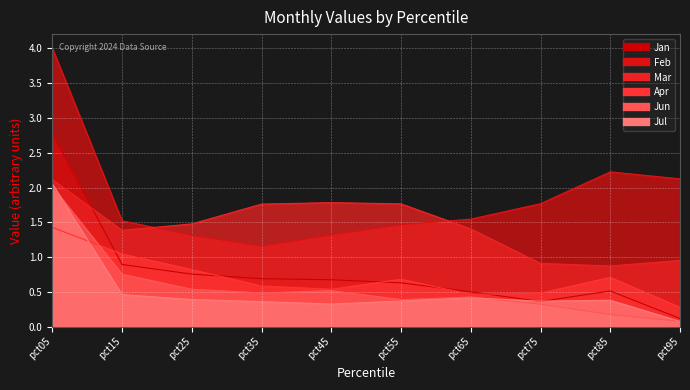

Reading right to left, list all the values displayed in this chart.

Jan: 0.1	0.5	0.4	0.5	0.6	0.7	0.7	0.8	0.9	2.8
Feb: 2.1	2.2	1.8	1.5	1.5	1.3	1.2	1.3	1.5	4.0
Mar: 1.0	0.9	0.9	1.4	1.8	1.8	1.8	1.5	1.4	2.1
Apr: 0.3	0.7	0.5	0.5	0.7	0.5	0.6	0.8	1.0	1.4
Jun: 0.1	0.2	0.3	0.4	0.4	0.5	0.5	0.5	0.8	2.0
Jul: 0.1	0.4	0.4	0.4	0.4	0.3	0.4	0.4	0.5	2.1